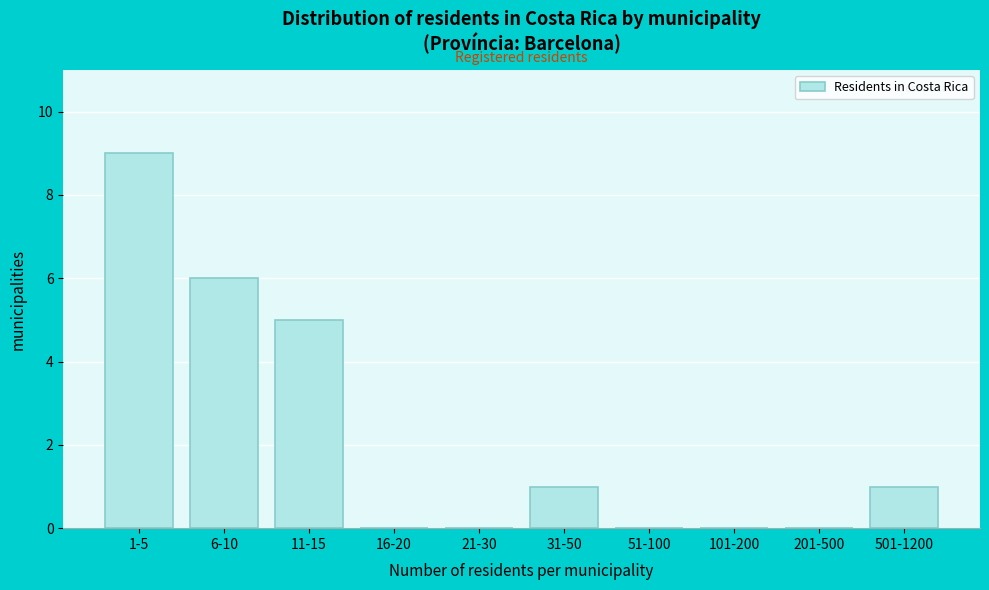

Reading left to right, what are all the values shown in this chart?

1-5=9	6-10=6	11-15=5	16-20=0	21-30=0	31-50=1	51-100=0	101-200=0	201-500=0	501-1200=1